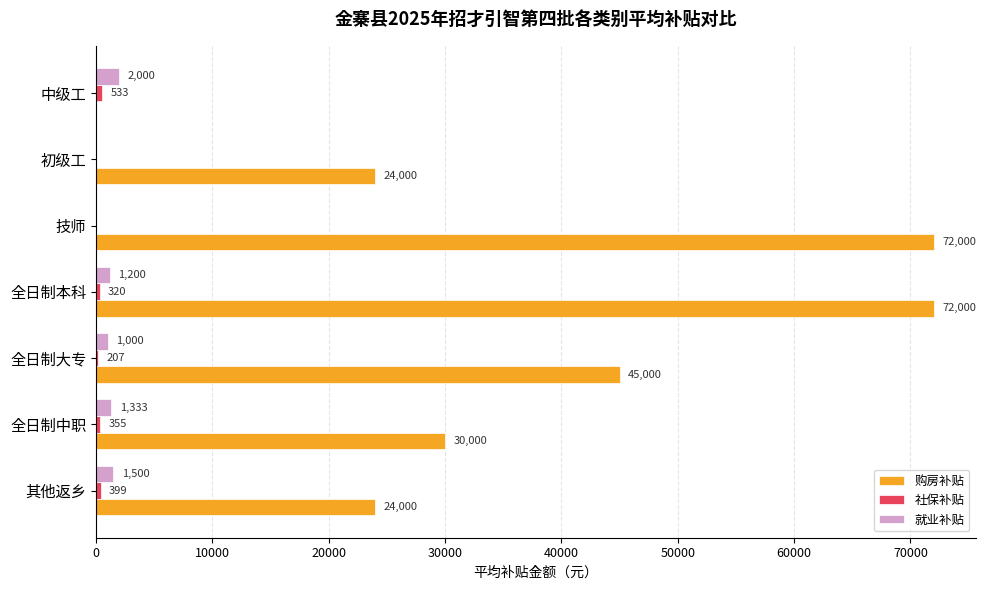

Which series changed the most between 全日制本科 and 技师?

就业补贴